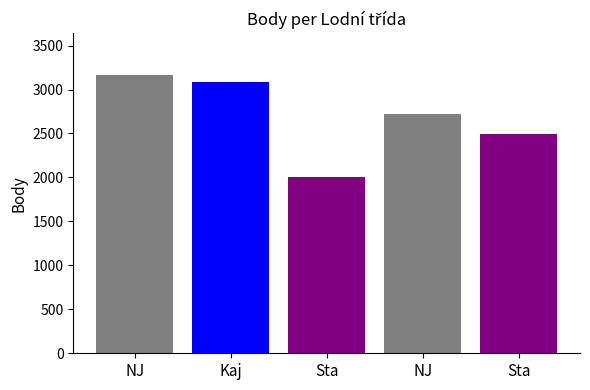

What is the sum of all values?

13471